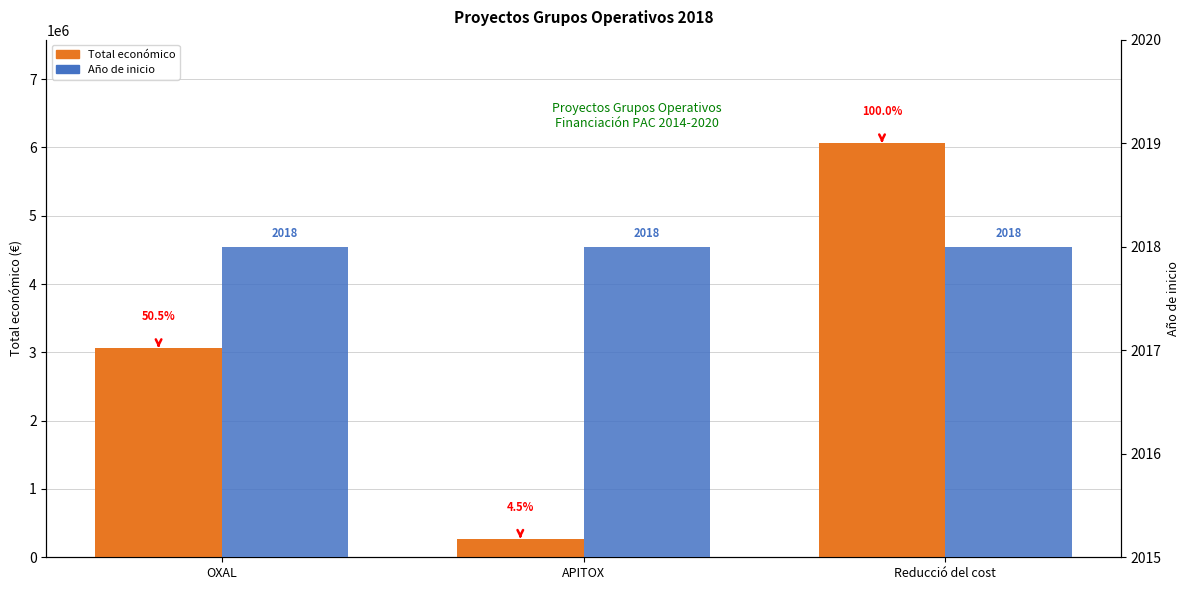

The value of Total económico at Reducció del cost is 2563501. True or false?

False